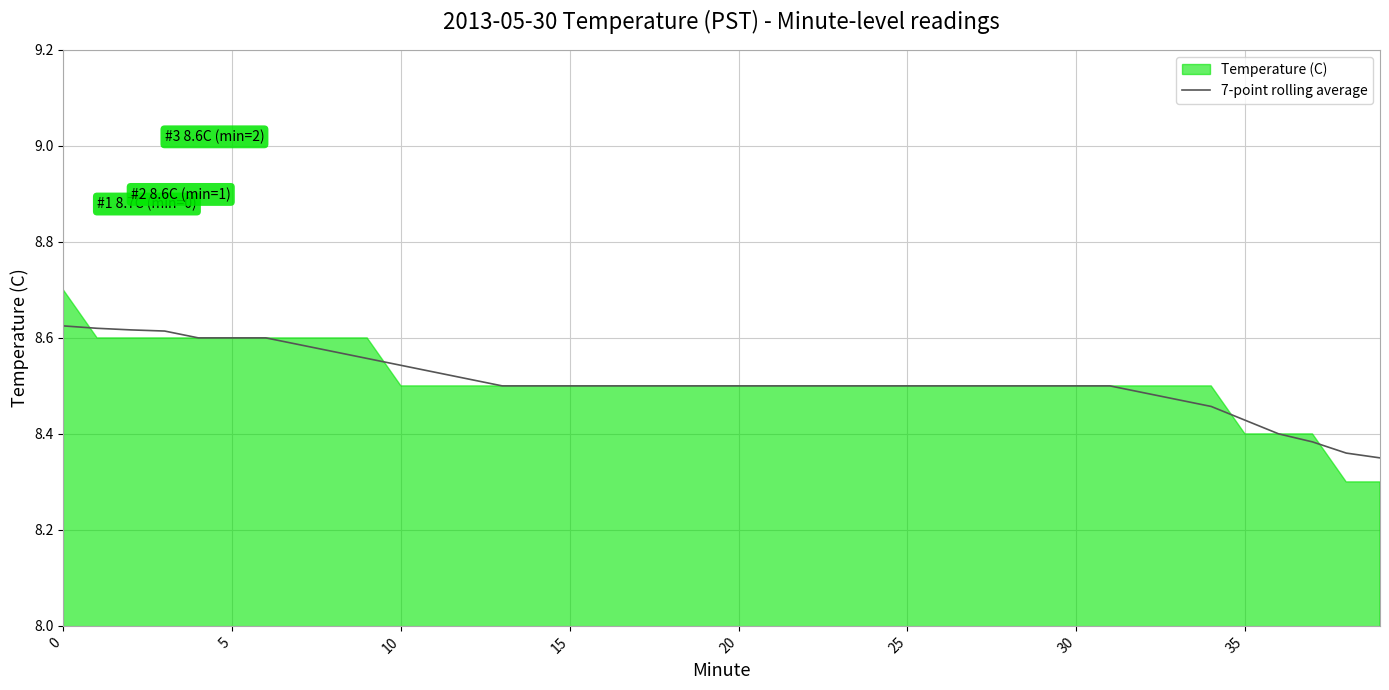

What is the difference between the maximum and second lowest values?

0.3